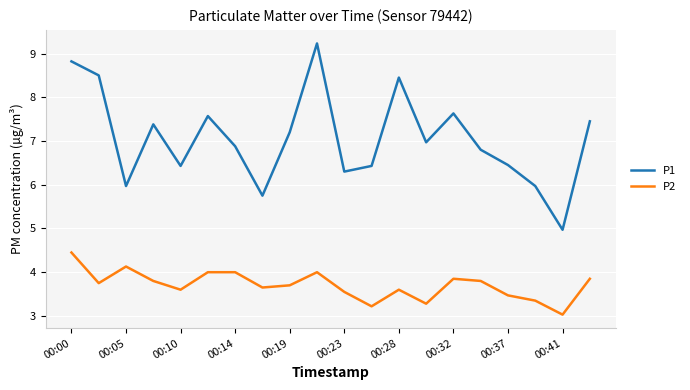

At how many categories does at least one series exceed 8?

4